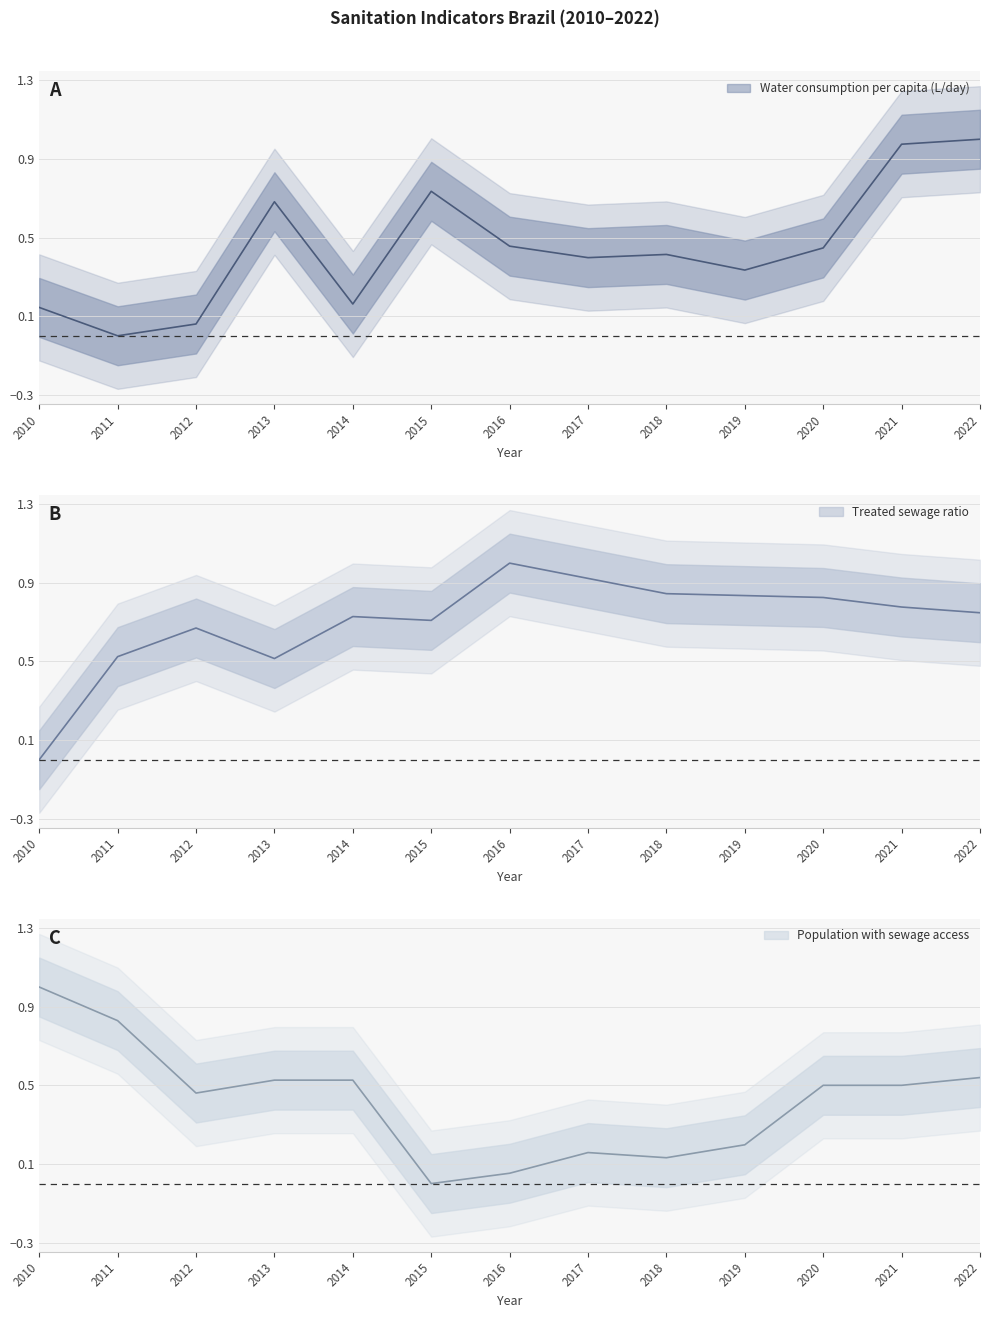

What are all the series names shown in the legend?

Water consumption per capita (L/day), Treated sewage ratio, Population with sewage access